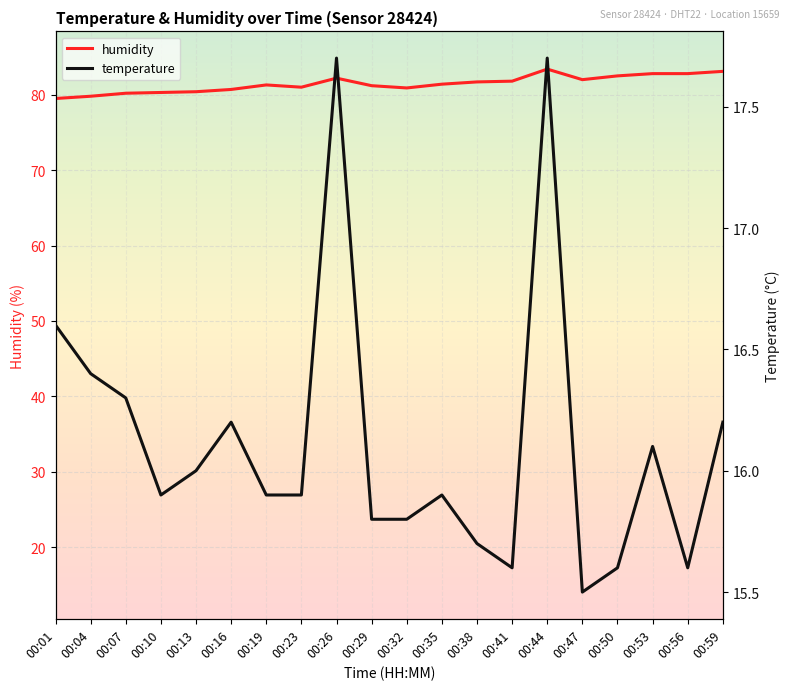

What is the difference between the maximum and minimum values in the humidity series?

3.9